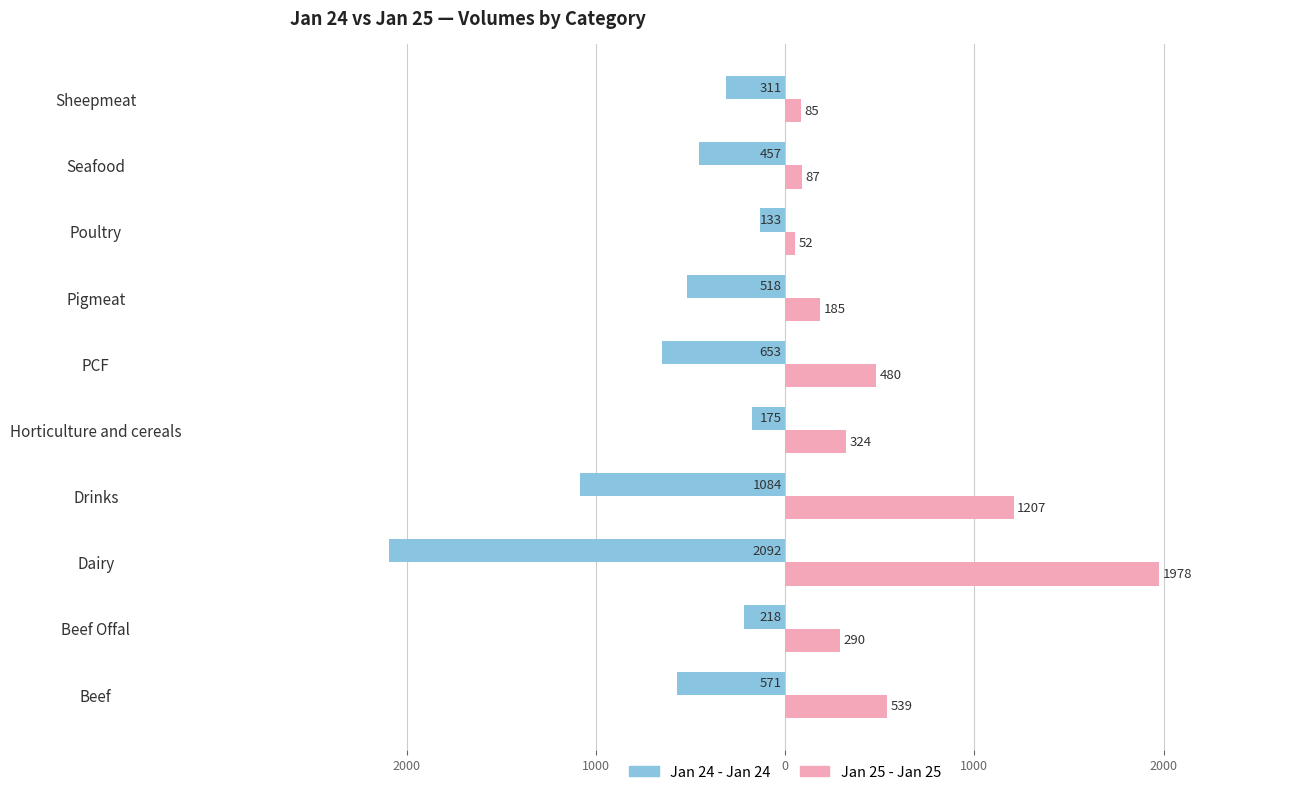

What are all the series names shown in the legend?

Jan 24 - Jan 24, Jan 25 - Jan 25